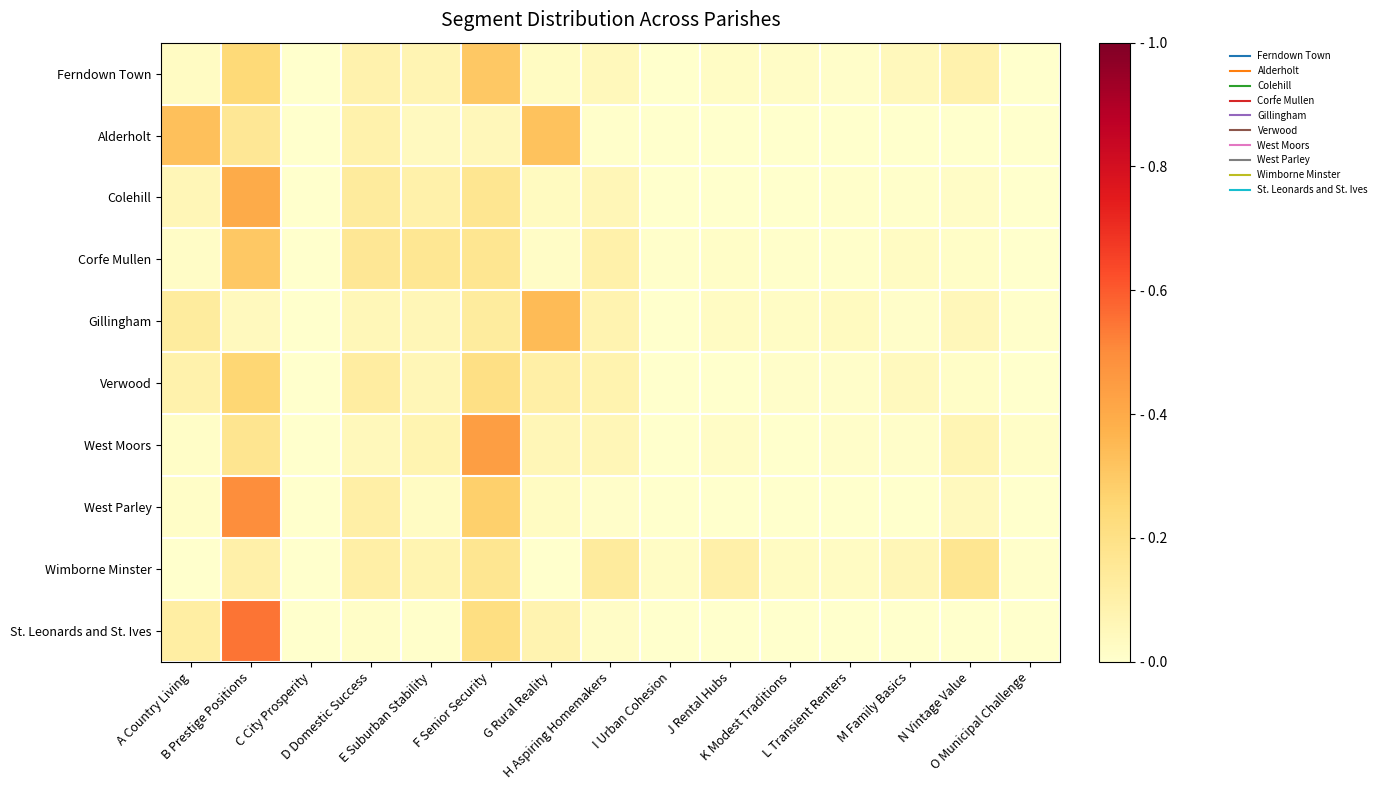

How many series are shown in this chart?

10